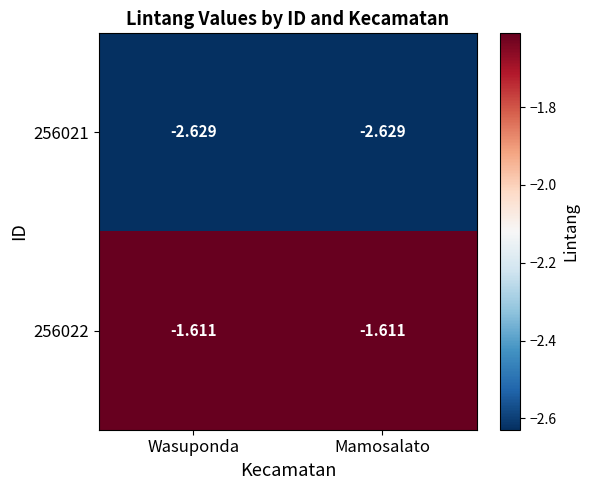

Is the value of 256022 at Wasuponda greater than the value of 256021 at Wasuponda?

Yes